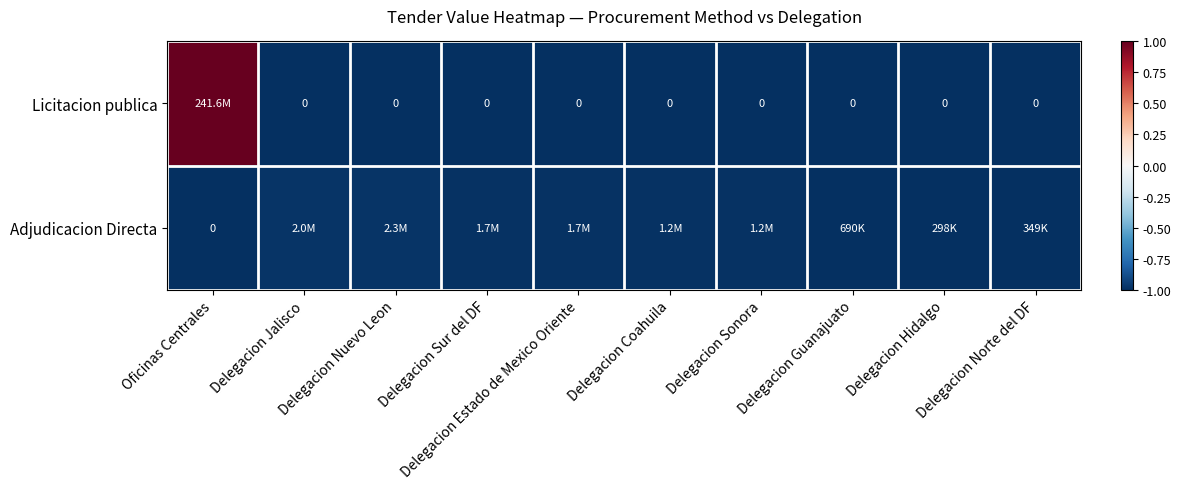

List the series in order of their overall mean, lowest first.

Adjudicacion Directa, Licitacion publica